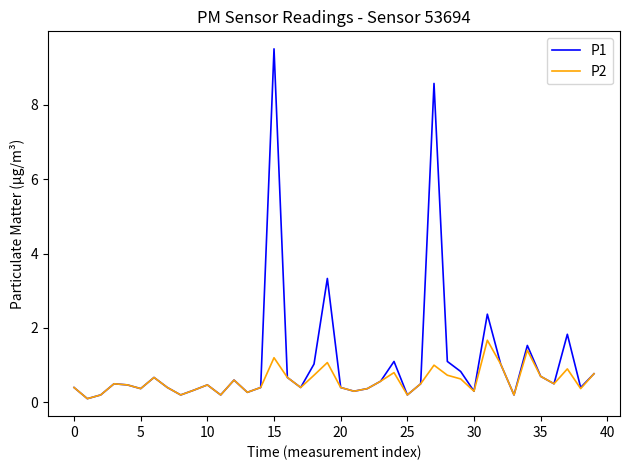

Which series has the widest spread of values?

P1